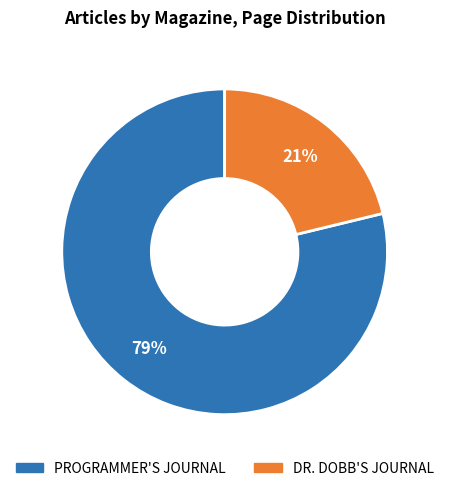

To the nearest percent, what is the average slice percentage?

50%